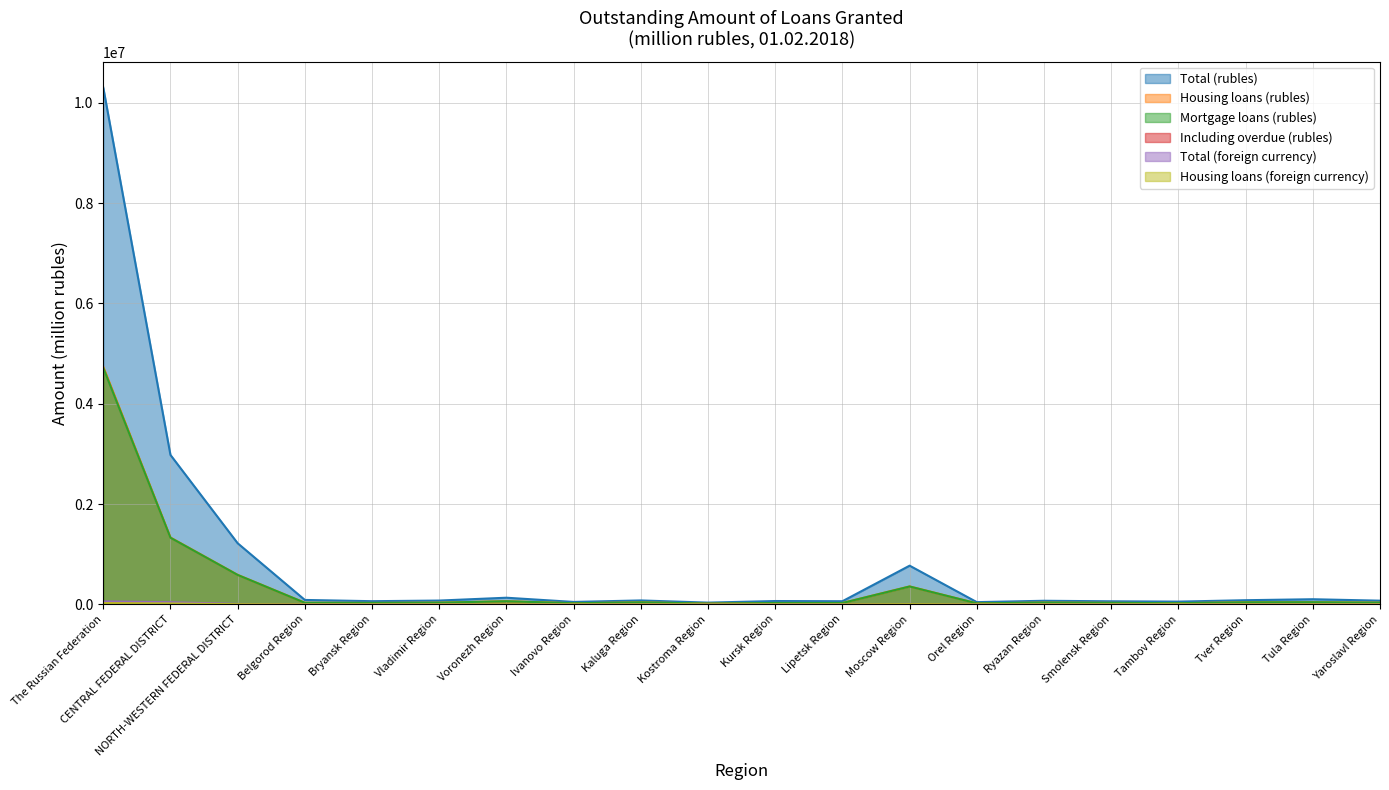

True or false: Housing loans (rubles) and Including overdue (rubles) intersect in this chart.

False